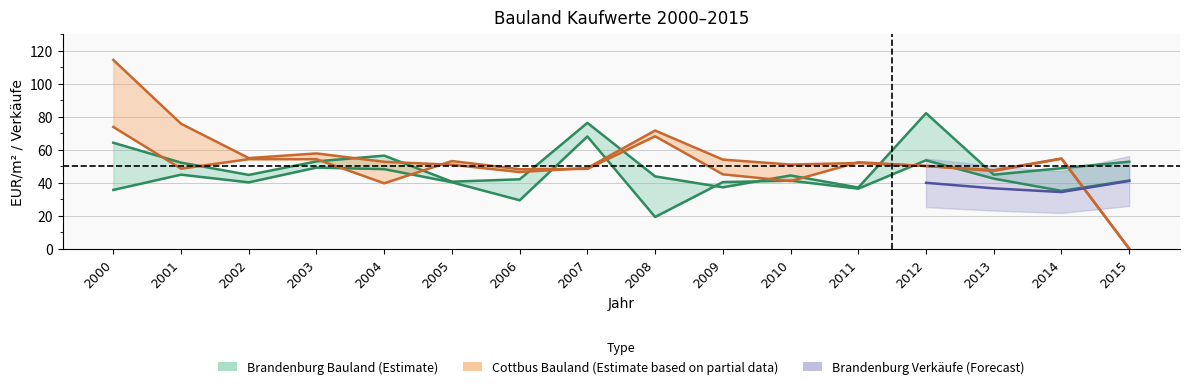

After their last crossing, which series has the higher values: Cottbus_Bauland_Kaufwert or Brandenburg_Bauland_Kaufwert?

Brandenburg_Bauland_Kaufwert